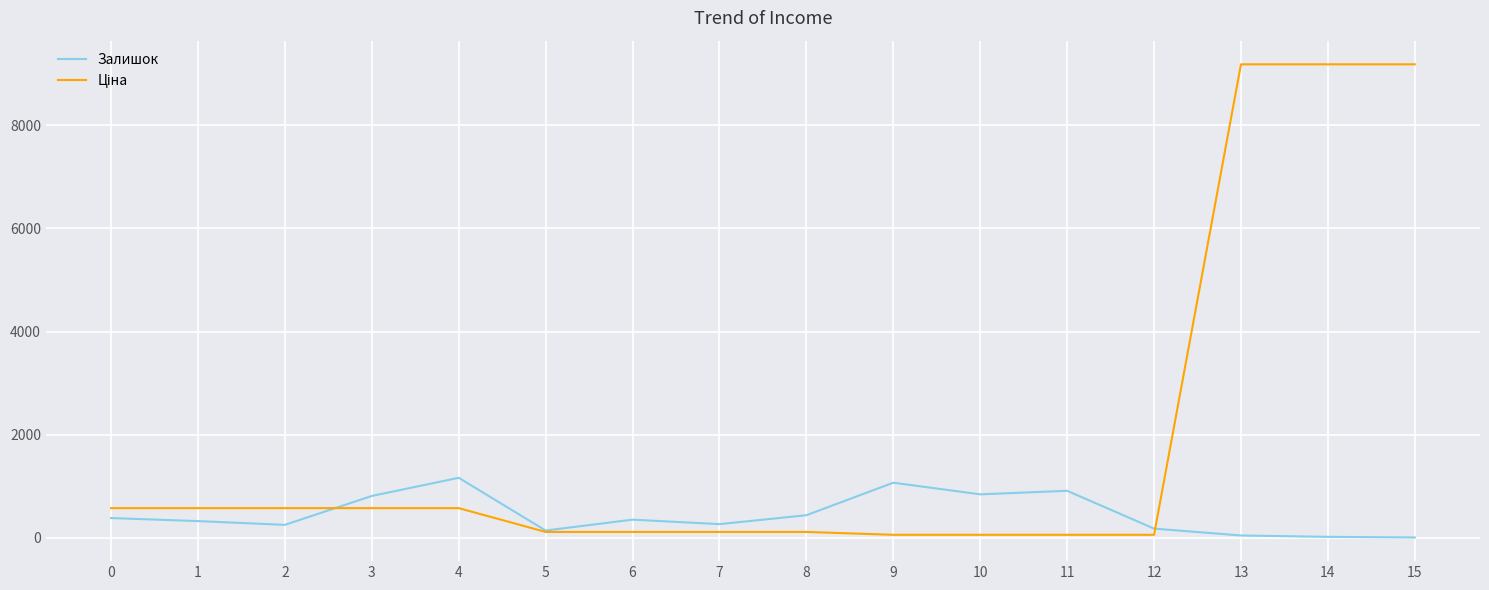

What is the total value across all series at 2?

822.5